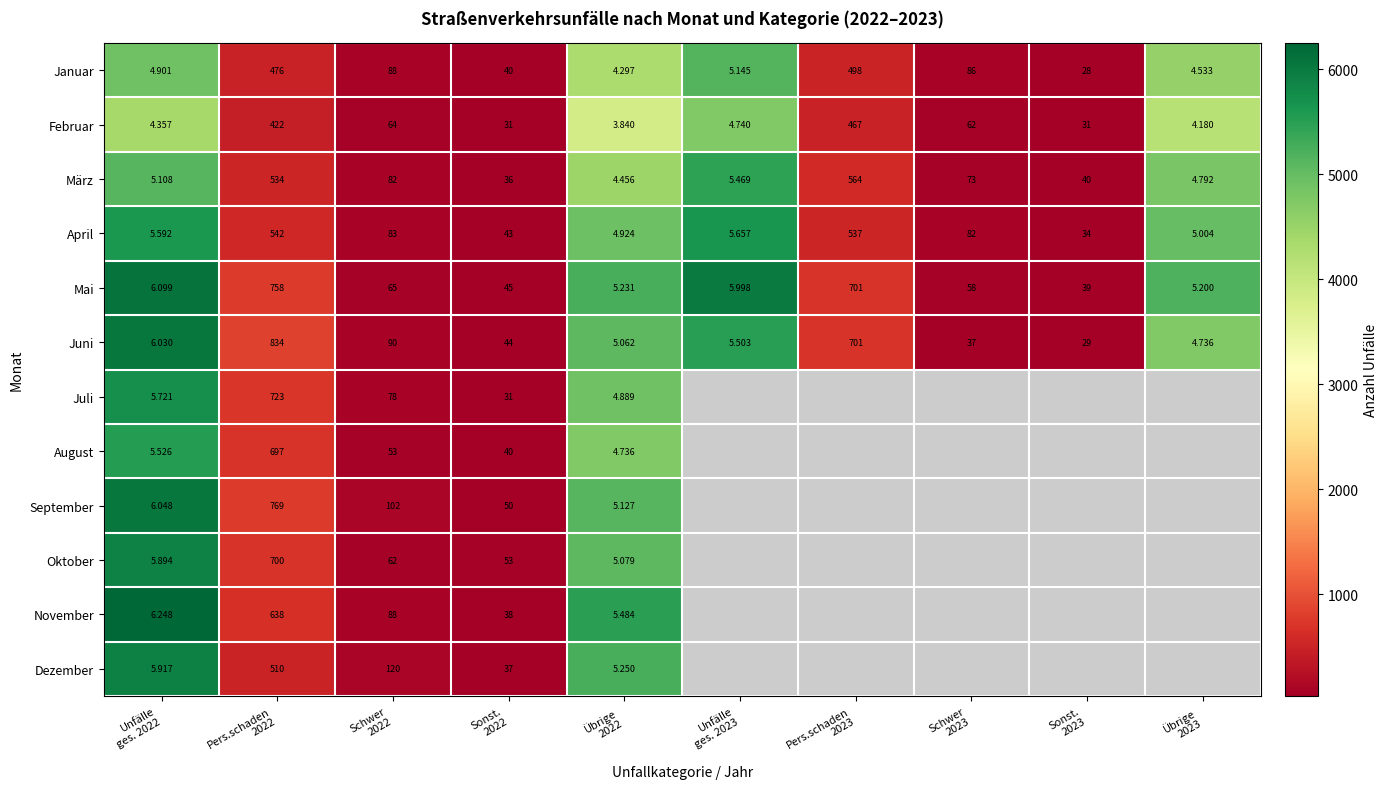

What is the spread (max minus min) of values at Schwer
2022?

67.0